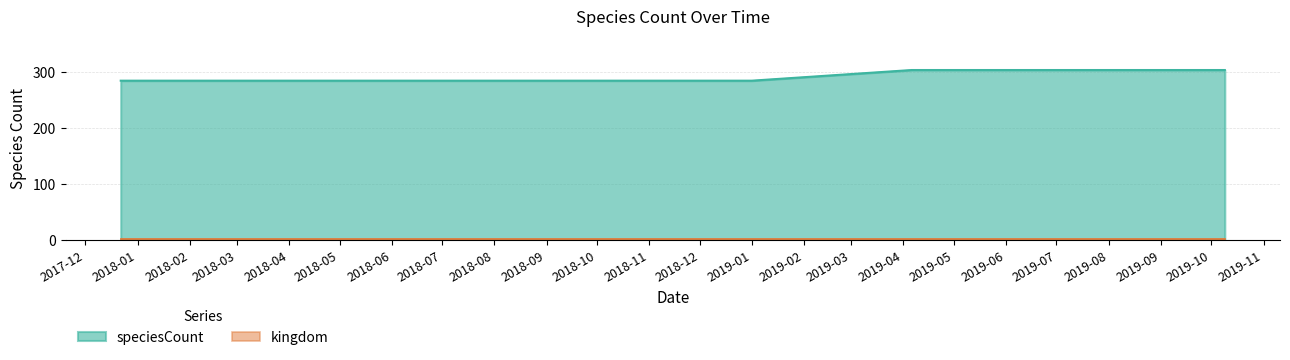

Which series has the largest total across all categories?

speciesCount